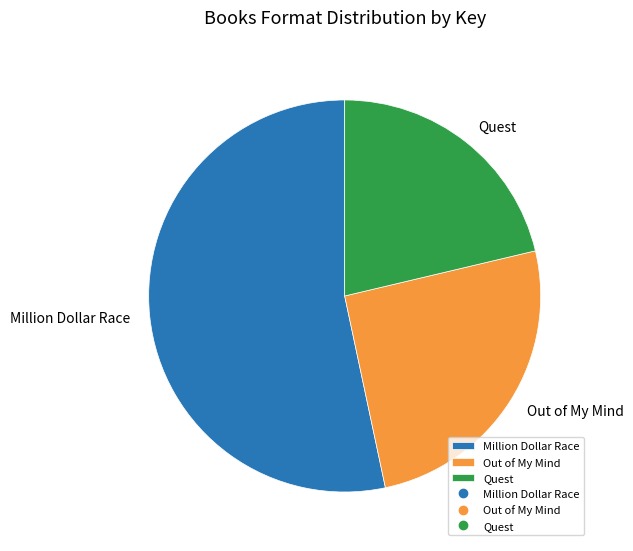

Does any single category account for the majority?

Yes